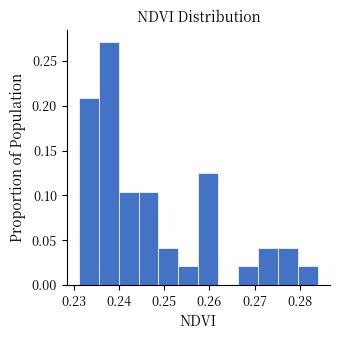

Reading left to right, list every bar in this chart as the range it spans on the x-axis followed by its height. Neither the bar edges nor the heights are printed on the chart, so give them approximately, as read against the axes.

0.231 to 0.235: 0.210
0.235 to 0.240: 0.270
0.240 to 0.244: 0.105
0.244 to 0.249: 0.105
0.249 to 0.253: 0.040
0.253 to 0.258: 0.020
0.258 to 0.262: 0.125
0.262 to 0.266: 0
0.266 to 0.271: 0.020
0.271 to 0.275: 0.040
0.275 to 0.280: 0.040
0.280 to 0.284: 0.020